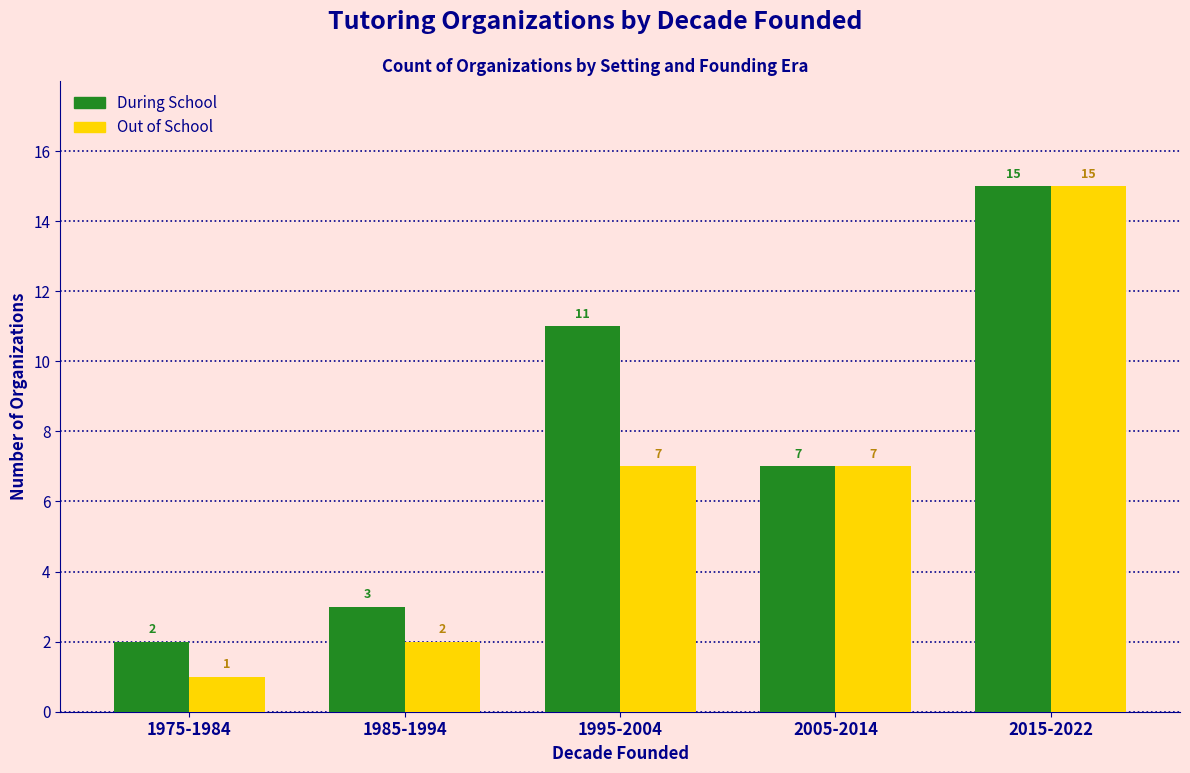

Which series changed the most between 1975-1984 and 1995-2004?

During School